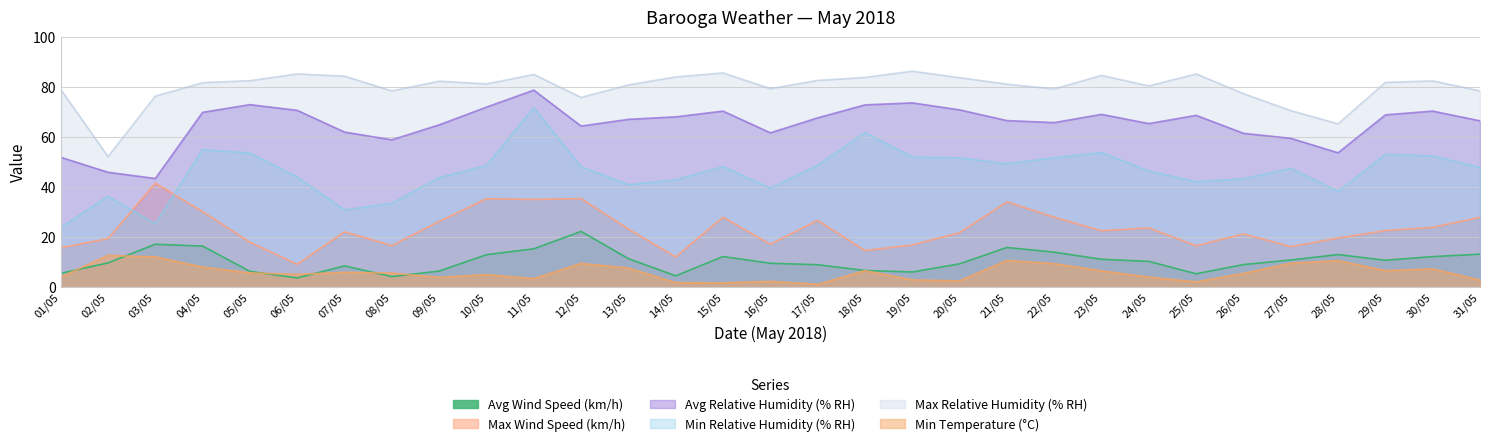

Reading right to left, extract all data points from this chart.

Avg Wind Speed (km/h): 31/05=13.1	30/05=12.1	29/05=10.6	28/05=12.9	27/05=10.8	26/05=8.9	25/05=5.2	24/05=10.2	23/05=11.0	22/05=13.9	21/05=15.8	20/05=9.2	19/05=5.9	18/05=6.5	17/05=8.8	16/05=9.4	15/05=12.1	14/05=4.4	13/05=11.3	12/05=22.2	11/05=15.2	10/05=12.9	09/05=6.3	08/05=4.1	07/05=8.4	06/05=3.6	05/05=6.2	04/05=16.3	03/05=17.1	02/05=9.6	01/05=5.4
Max Wind Speed (km/h): 31/05=27.9	30/05=23.9	29/05=22.5	28/05=19.5	27/05=16.1	26/05=21.2	25/05=16.5	24/05=23.6	23/05=22.5	22/05=27.9	21/05=34.0	20/05=21.7	19/05=16.8	18/05=14.5	17/05=26.6	16/05=17.1	15/05=27.9	14/05=12.0	13/05=23.2	12/05=35.4	11/05=35.0	10/05=35.3	09/05=26.2	08/05=16.5	07/05=22.1	06/05=9.0	05/05=17.9	04/05=30.1	03/05=41.5	02/05=19.3	01/05=15.6
Avg Relative Humidity (% RH): 31/05=66.5	30/05=70.4	29/05=68.9	28/05=53.7	27/05=59.5	26/05=61.5	25/05=68.7	24/05=65.4	23/05=69.1	22/05=65.8	21/05=66.6	20/05=70.9	19/05=73.7	18/05=72.9	17/05=67.7	16/05=61.7	15/05=70.4	14/05=68.1	13/05=67.1	12/05=64.4	11/05=78.8	10/05=72.0	09/05=64.9	08/05=58.9	07/05=62.0	06/05=70.7	05/05=73.0	04/05=69.9	03/05=43.4	02/05=45.9	01/05=51.9
Min Relative Humidity (% RH): 31/05=47.9	30/05=52.4	29/05=53.1	28/05=38.2	27/05=47.5	26/05=43.3	25/05=42.1	24/05=46.4	23/05=53.8	22/05=51.7	21/05=49.3	20/05=51.7	19/05=52.0	18/05=61.8	17/05=48.7	16/05=39.5	15/05=48.2	14/05=42.9	13/05=40.9	12/05=48.1	11/05=71.8	10/05=48.6	09/05=43.8	08/05=33.5	07/05=30.8	06/05=44.0	05/05=53.6	04/05=55.0	03/05=25.3	02/05=36.3	01/05=23.7
Max Relative Humidity (% RH): 31/05=78.5	30/05=82.5	29/05=81.9	28/05=65.3	27/05=70.6	26/05=77.4	25/05=85.3	24/05=80.5	23/05=84.7	22/05=79.3	21/05=81.2	20/05=83.8	19/05=86.4	18/05=83.9	17/05=82.7	16/05=79.4	15/05=85.7	14/05=84.1	13/05=80.9	12/05=75.9	11/05=85.1	10/05=81.3	09/05=82.4	08/05=78.5	07/05=84.4	06/05=85.3	05/05=82.6	04/05=81.8	03/05=76.4	02/05=52.2	01/05=79.1
Min Temperature (°C): 31/05=2.7	30/05=7.2	29/05=6.5	28/05=10.5	27/05=9.5	26/05=5.4	25/05=2.0	24/05=3.9	23/05=6.4	22/05=9.3	21/05=10.6	20/05=2.4	19/05=2.8	18/05=6.5	17/05=1.0	16/05=2.2	15/05=1.6	14/05=1.7	13/05=7.5	12/05=9.4	11/05=3.3	10/05=4.9	09/05=3.8	08/05=5.5	07/05=5.8	06/05=5.0	05/05=5.6	04/05=7.9	03/05=12.0	02/05=12.6	01/05=3.9